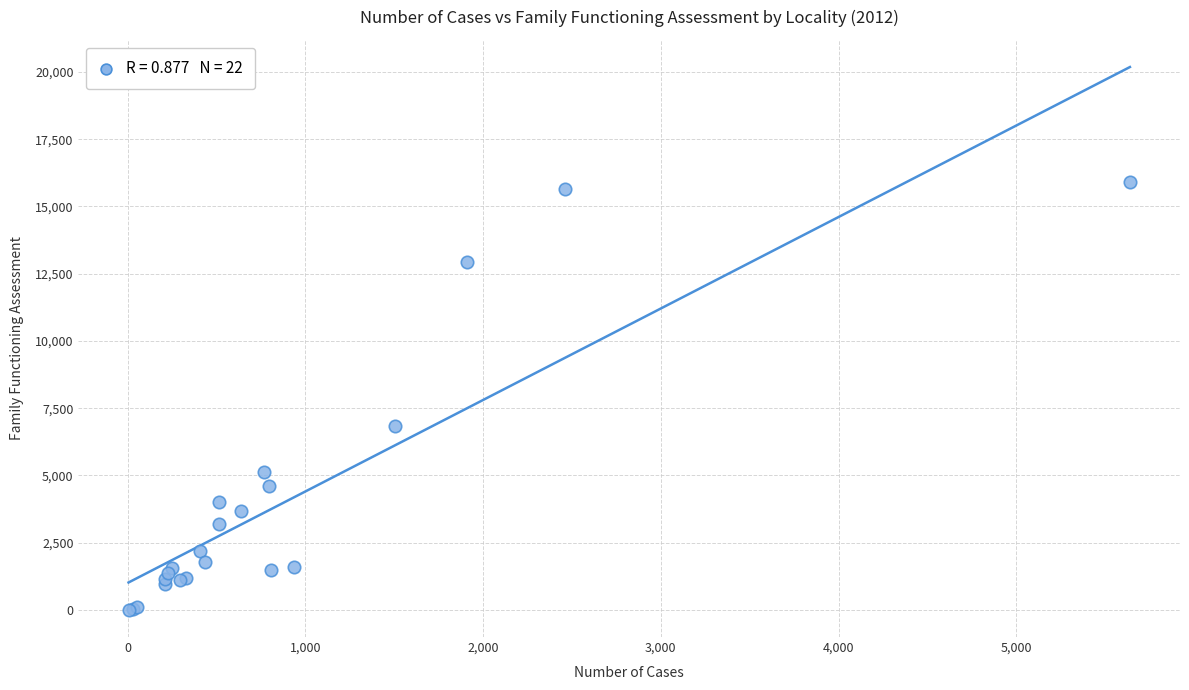

What Y value in the scatter plot is closest to 7947?

6848